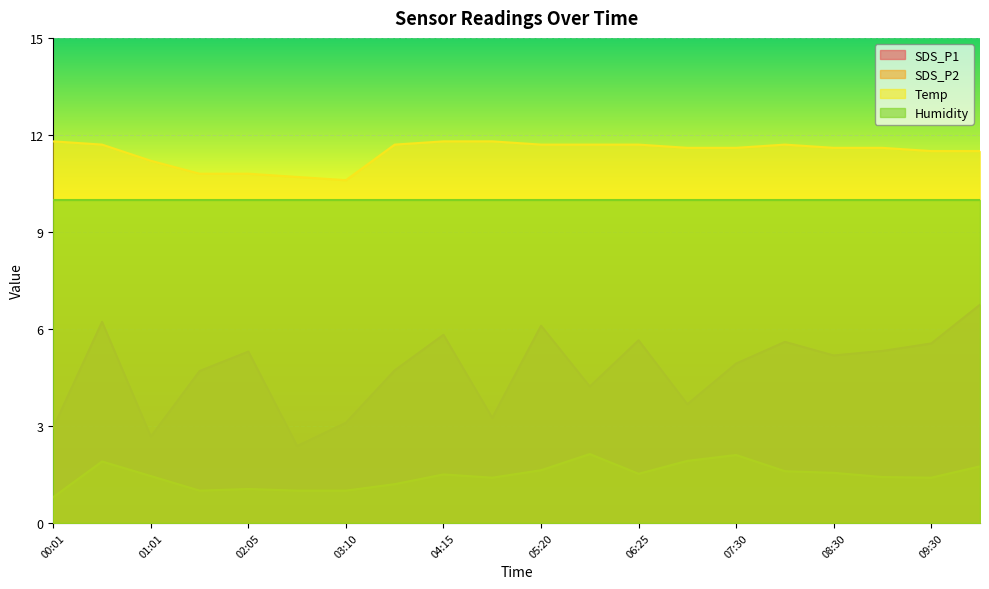

What is the greatest value displayed?

11.8